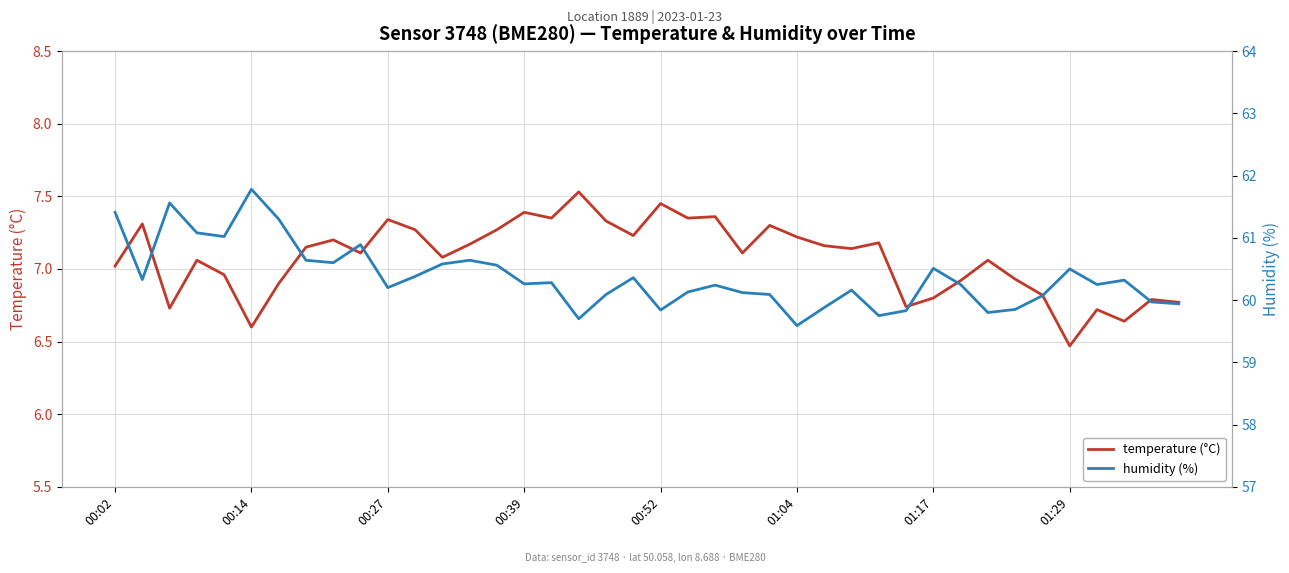

What is the average value of the temperature (°C) series?

7.1